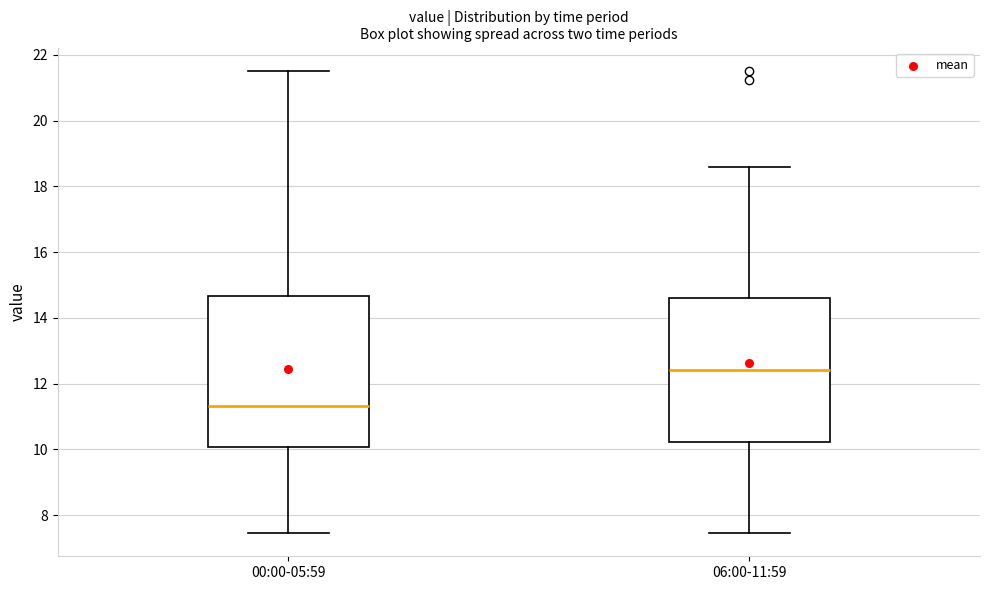

Reading left to right, transcribe this box plot: for each box, give where its median line is, the range the box spans, and where its two whiskers end, as read against the y-axis. The values are not printed on the chart, so give them approximately, as read against the axis.

00:00-05:59: median 11.4, box 10.0 to 14.6, whiskers 7.4 to 21.6
06:00-11:59: median 12.4, box 10.2 to 14.6, whiskers 7.4 to 18.6